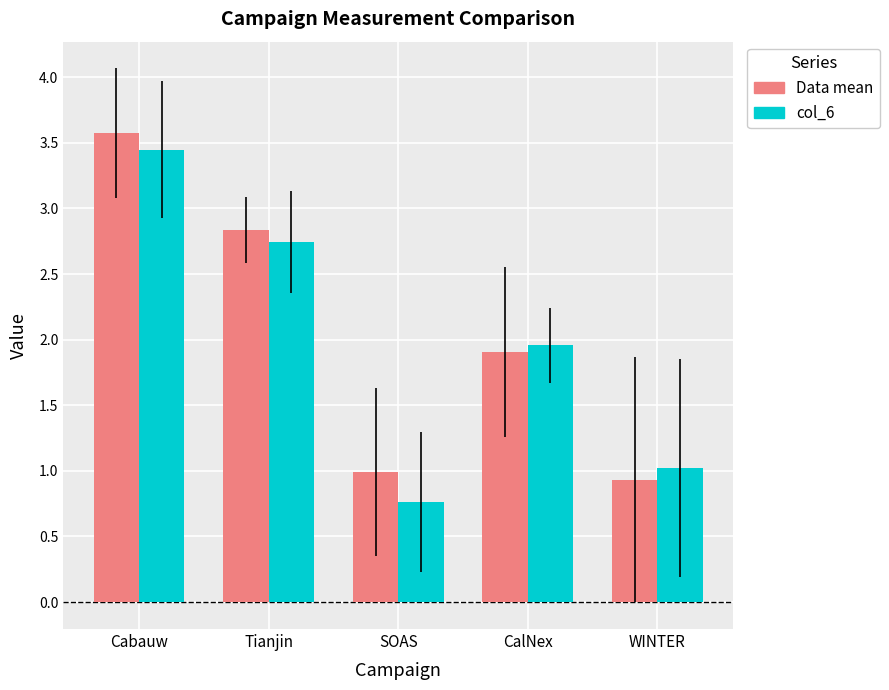

What are all the series names shown in the legend?

Data mean, col_6